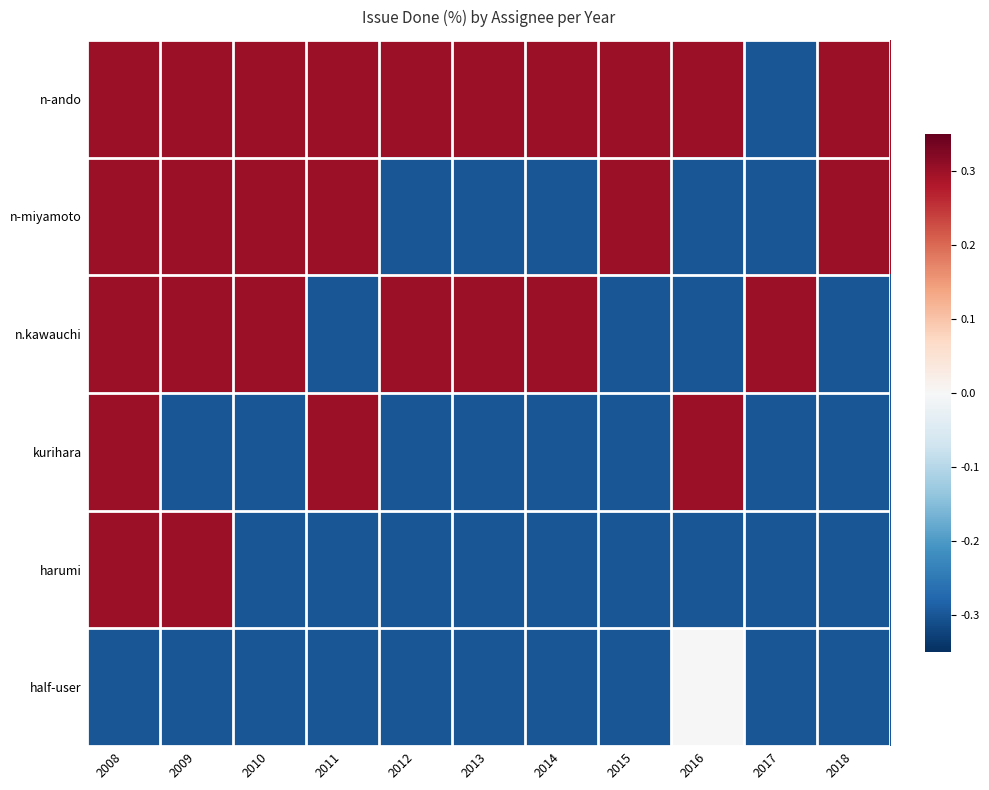

Reading left to right, list all the values displayed in this chart.

n-ando: 2008=0.3	2009=0.3	2010=0.3	2011=0.3	2012=0.3	2013=0.3	2014=0.3	2015=0.3	2016=0.3	2017=-0.3	2018=0.3
n-miyamoto: 2008=0.3	2009=0.3	2010=0.3	2011=0.3	2012=-0.3	2013=-0.3	2014=-0.3	2015=0.3	2016=-0.3	2017=-0.3	2018=0.3
n.kawauchi: 2008=0.3	2009=0.3	2010=0.3	2011=-0.3	2012=0.3	2013=0.3	2014=0.3	2015=-0.3	2016=-0.3	2017=0.3	2018=-0.3
kurihara: 2008=0.3	2009=-0.3	2010=-0.3	2011=0.3	2012=-0.3	2013=-0.3	2014=-0.3	2015=-0.3	2016=0.3	2017=-0.3	2018=-0.3
harumi: 2008=0.3	2009=0.3	2010=-0.3	2011=-0.3	2012=-0.3	2013=-0.3	2014=-0.3	2015=-0.3	2016=-0.3	2017=-0.3	2018=-0.3
half-user: 2008=-0.3	2009=-0.3	2010=-0.3	2011=-0.3	2012=-0.3	2013=-0.3	2014=-0.3	2015=-0.3	2016=0.0	2017=-0.3	2018=-0.3